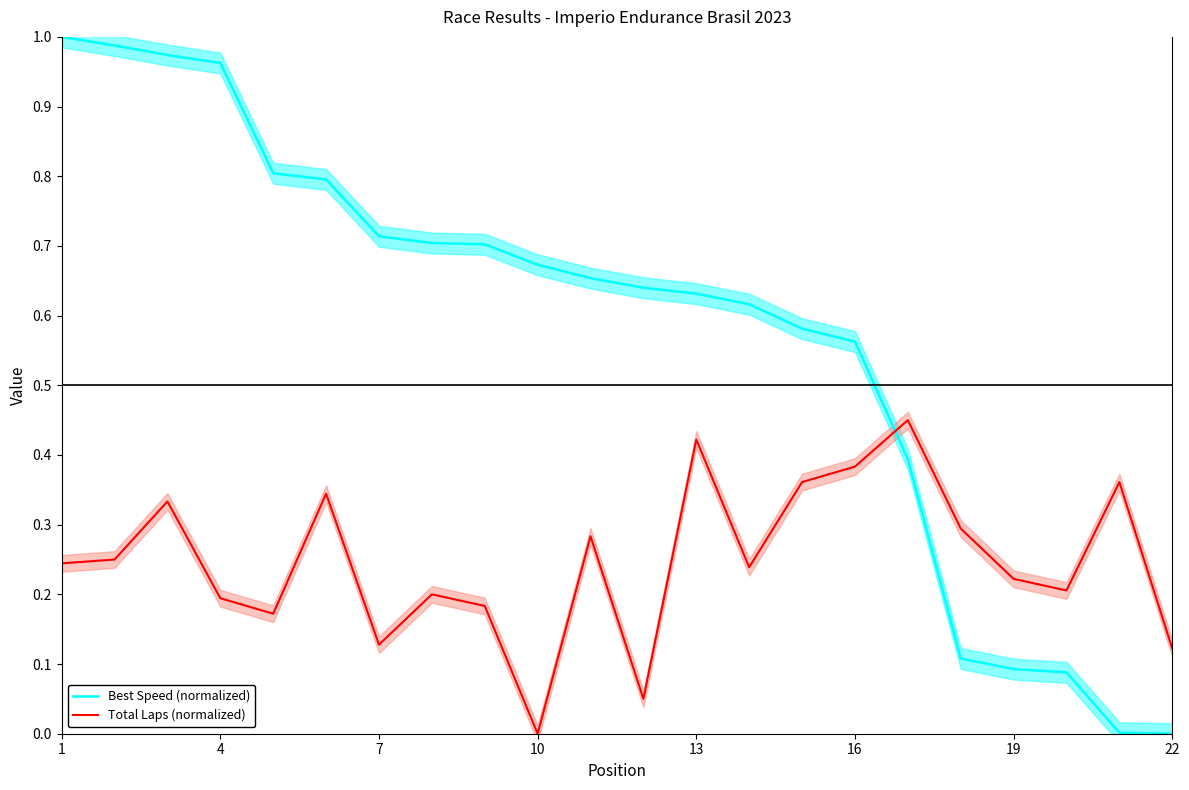

What is the sum of all Total Laps (normalized) values?

5.4